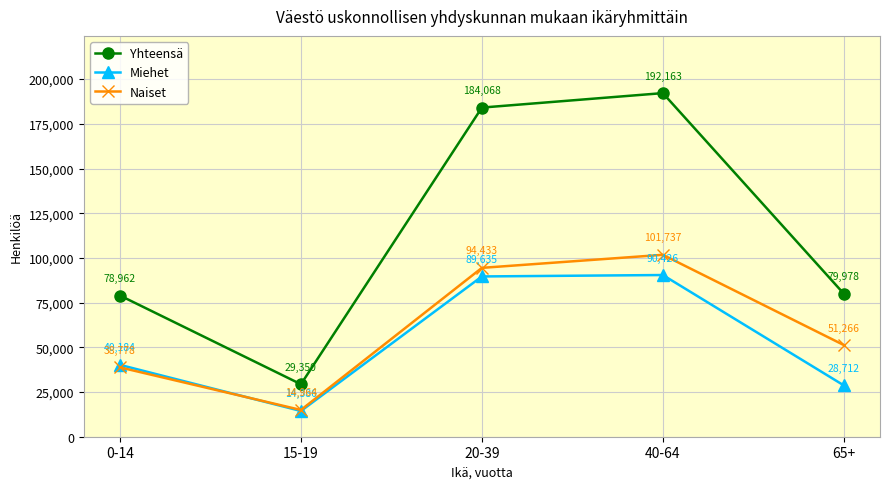

Which label corresponds to the largest value in the chart?

40-64